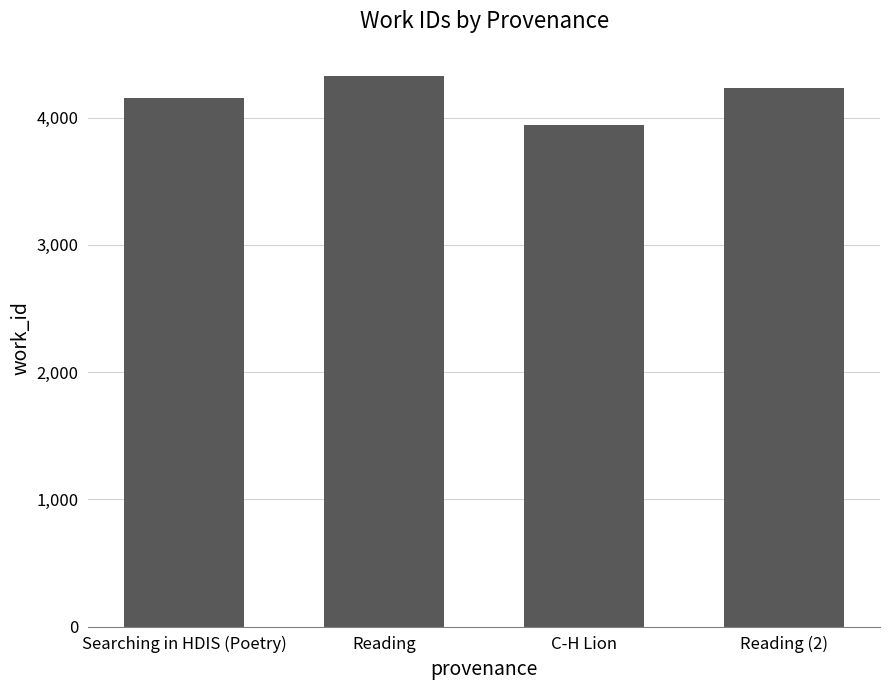

Reading left to right, what are all the values shown in this chart?

Searching in HDIS (Poetry)=4153	Reading=4324	C-H Lion=3938	Reading (2)=4229